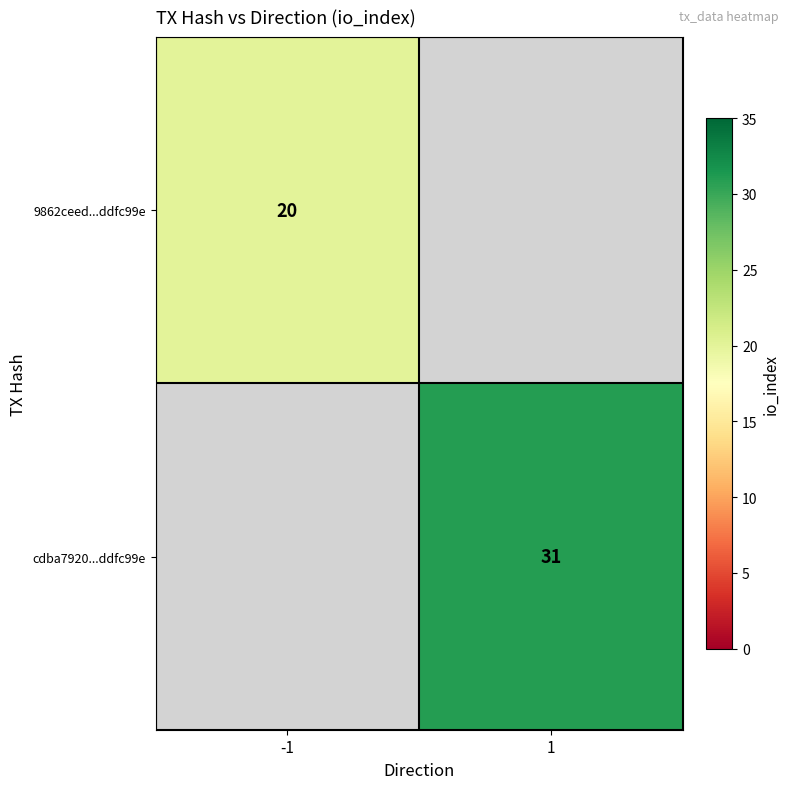

The cdba7920...ddfc99e series shows 7 at 1. True or false?

False